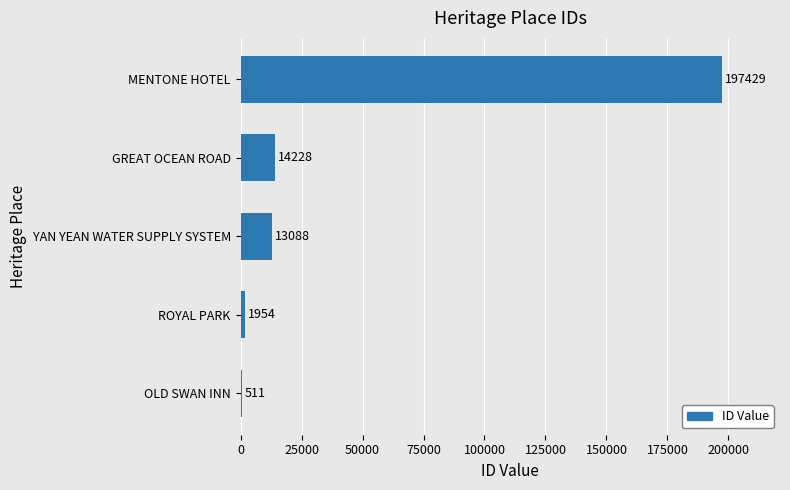

Is it true that the value at ROYAL PARK is 1954?

True